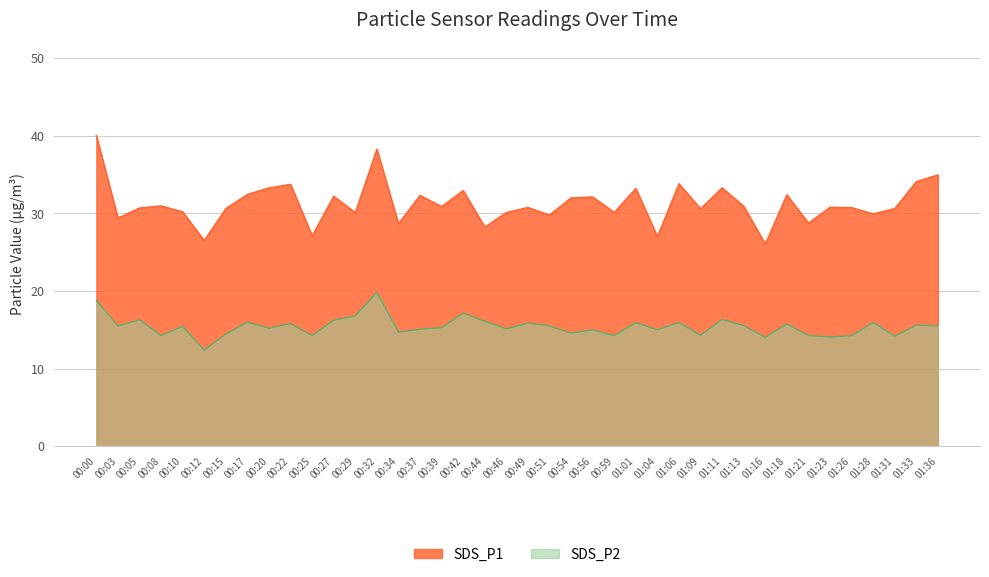

What is the label of the 38th point from the left?

01:31